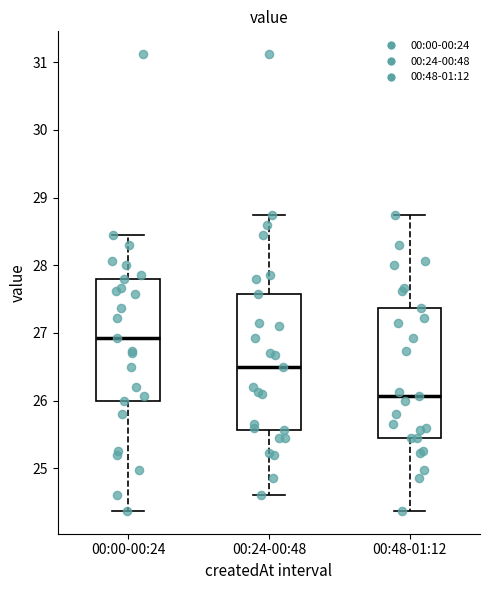

Reading left to right, read every box against the y-axis: the position of its median line, the range the box covers, and the ends of its whiskers. The values are not printed on the chart, so give them approximately, as read against the axis.

00:00-00:24: median 26.9, box 26.0 to 27.8, whiskers 24.4 to 28.5
00:24-00:48: median 26.5, box 25.6 to 27.6, whiskers 24.6 to 28.8
00:48-01:12: median 26.1, box 25.5 to 27.4, whiskers 24.4 to 28.8